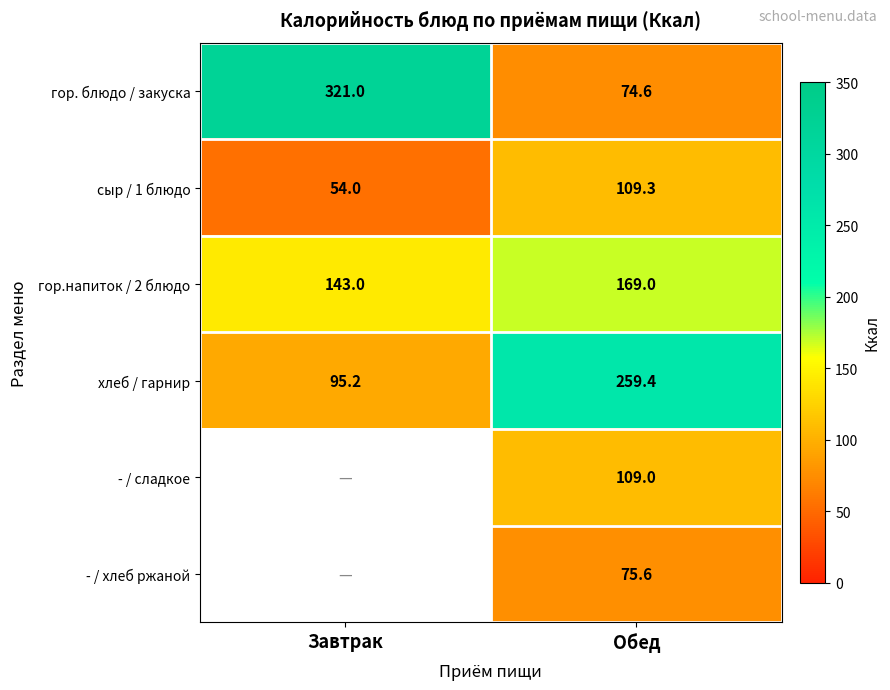

True or false: - / хлеб ржаной has a value of 75.6 at Обед.

True